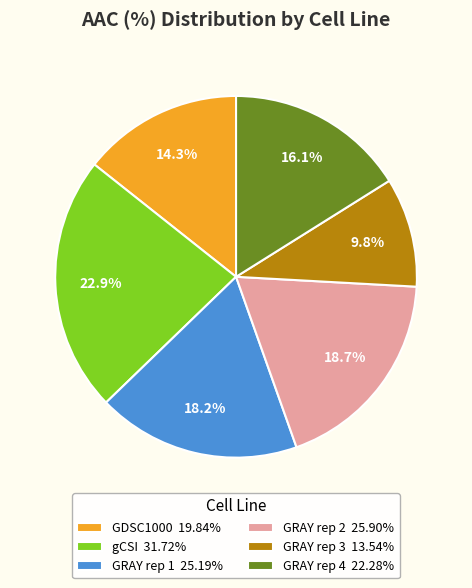

Which slice is the smallest?

GRAY rep 3